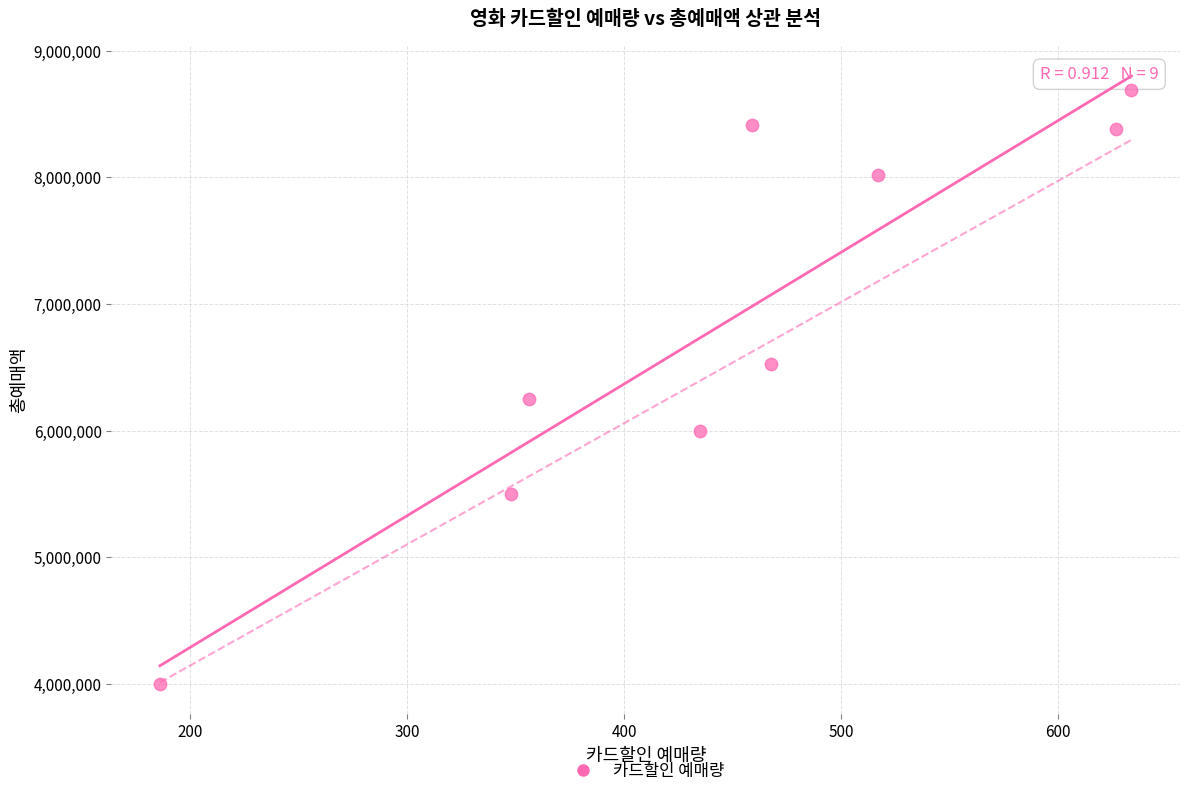

What is the average X value?

448